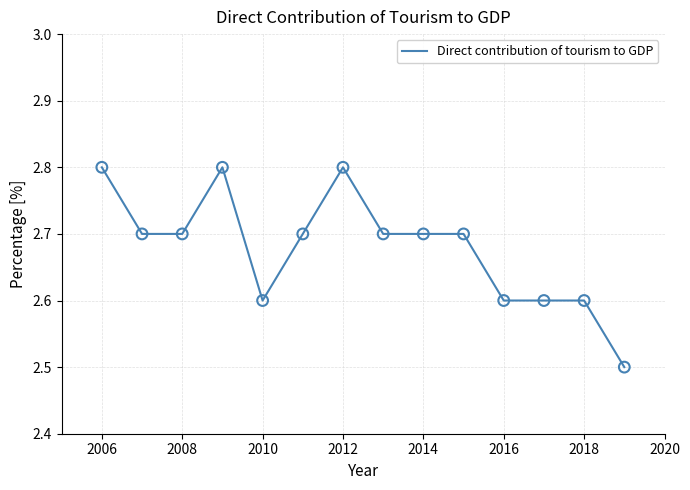

What is the difference between the maximum and minimum values?

0.3